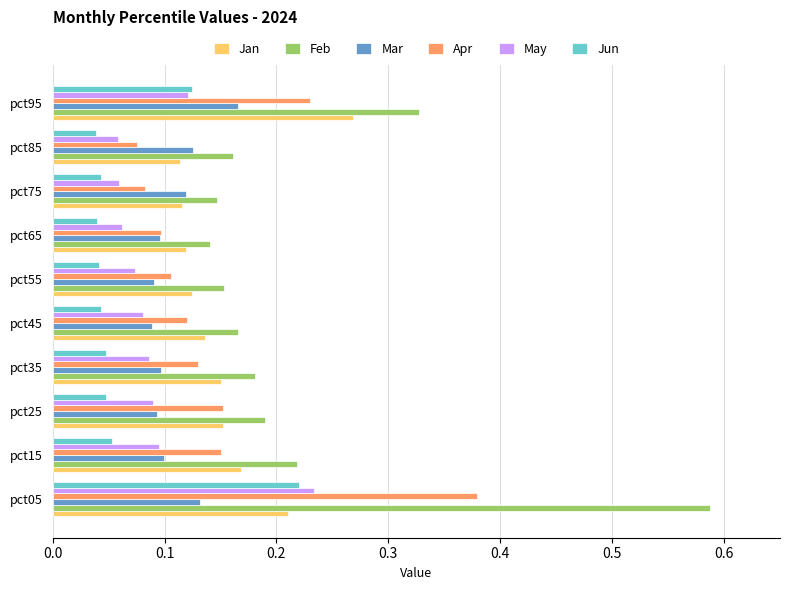

Which series has the largest range (max minus min)?

Feb